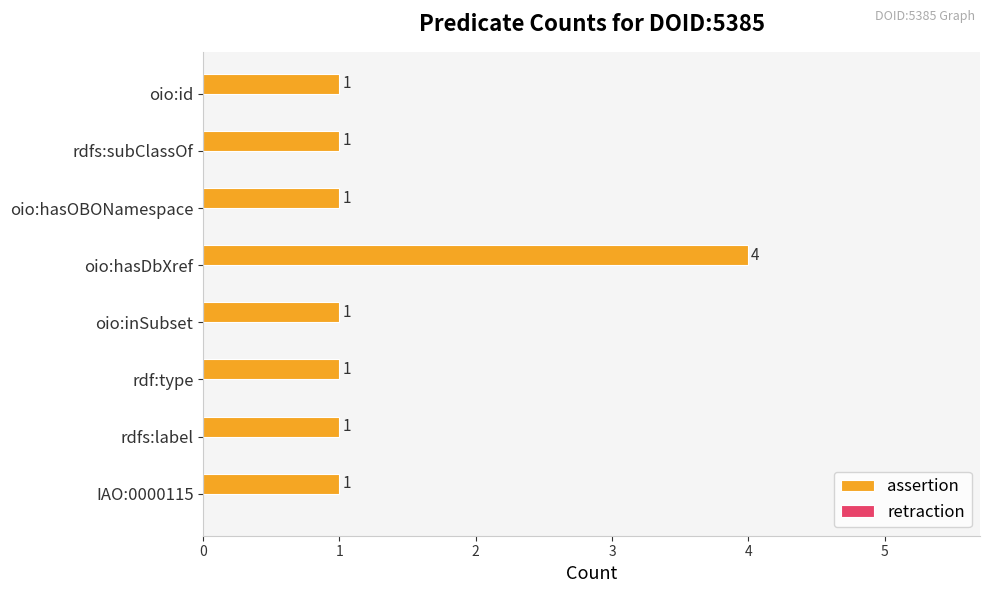

What is the change in value from IAO:0000115 to oio:hasDbXref?

+3